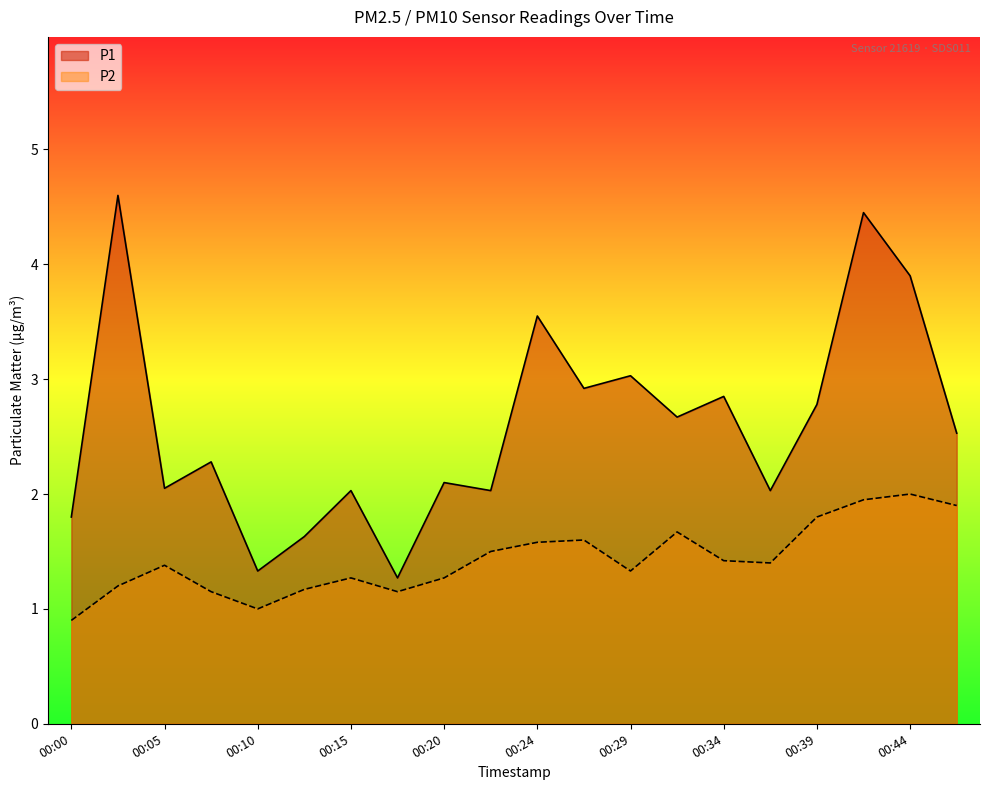

Which series has the largest total across all categories?

P1